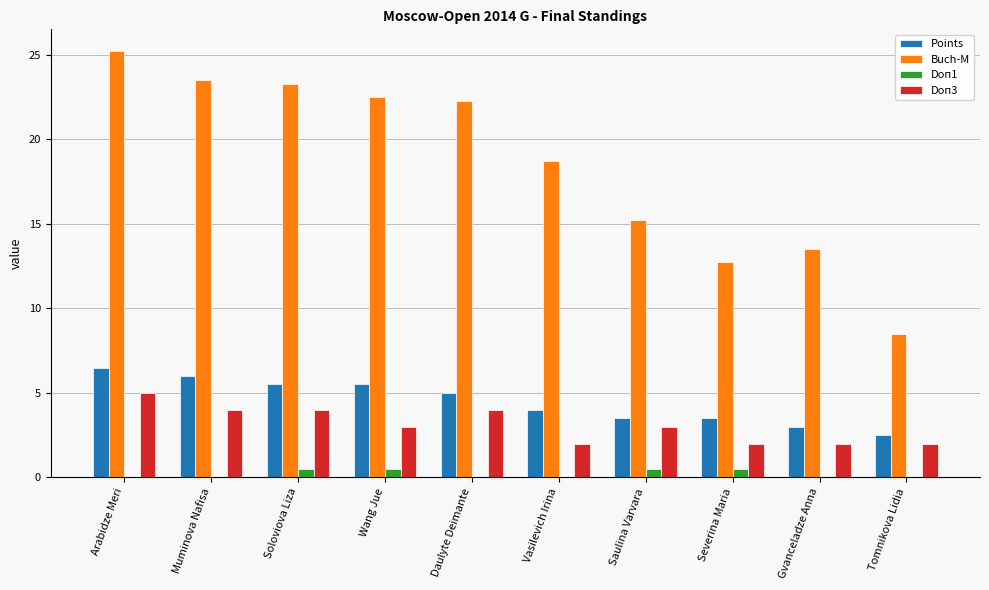

Is the value of Points at Severina Maria greater than the value of Buch-M at Vasilevich Irina?

No